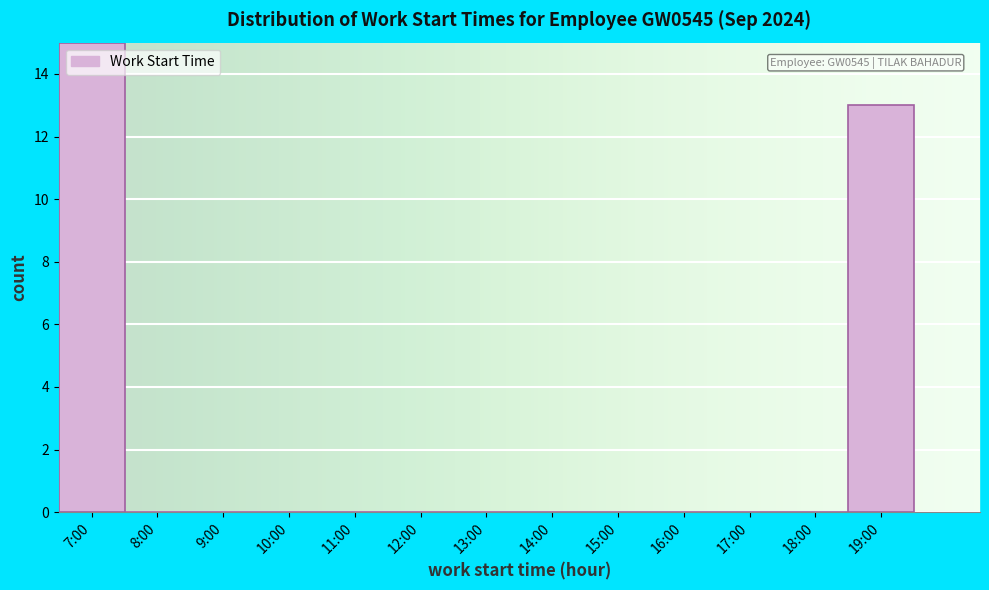

Reading left to right, transcribe all the data shown in this chart.

7:00=15	8:00=0	9:00=0	10:00=0	11:00=0	12:00=0	13:00=0	14:00=0	15:00=0	16:00=0	17:00=0	18:00=0	19:00=13